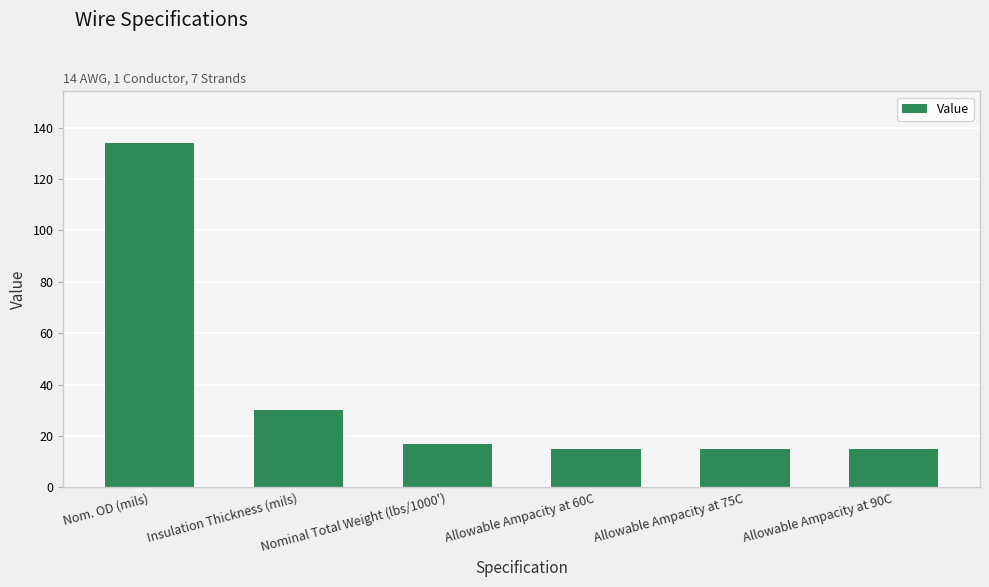

What is the maximum value shown in the chart?

134